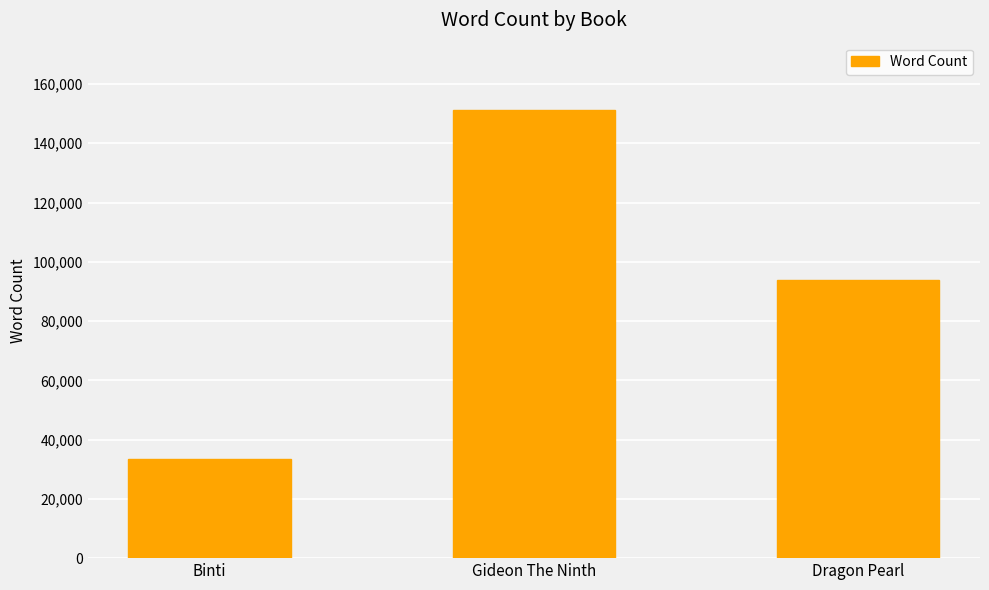

Reading left to right, what are all the values shown in this chart?

33600	151250	93870